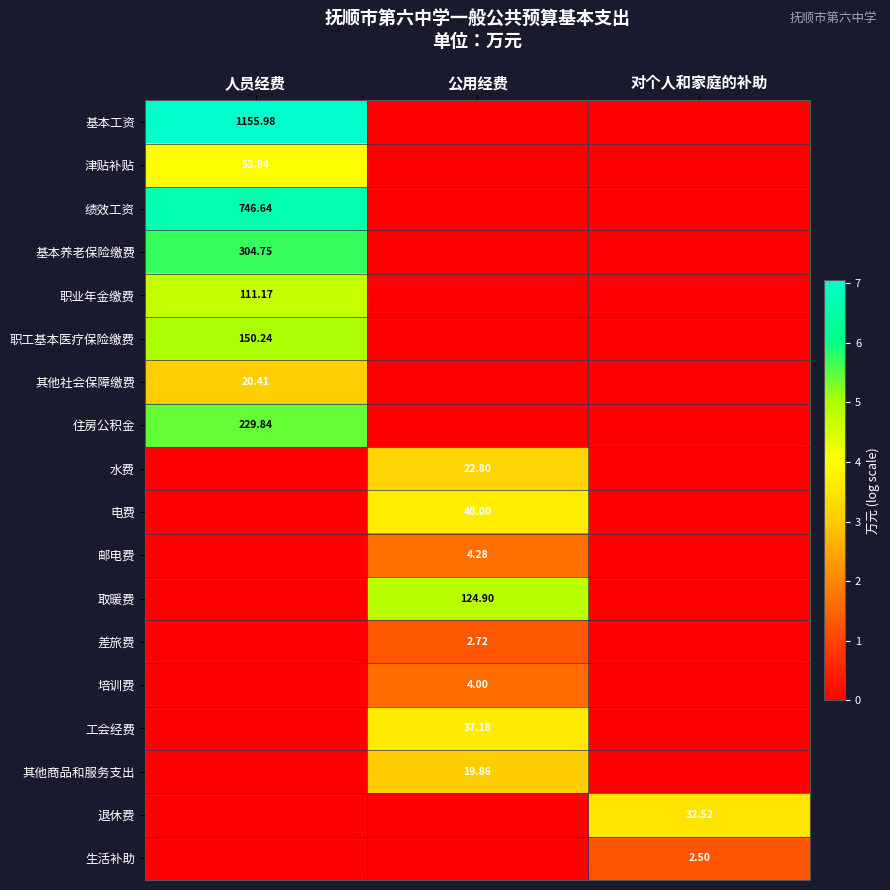

Which has a higher value, 对个人和家庭的补助 or 公用经费?

对个人和家庭的补助